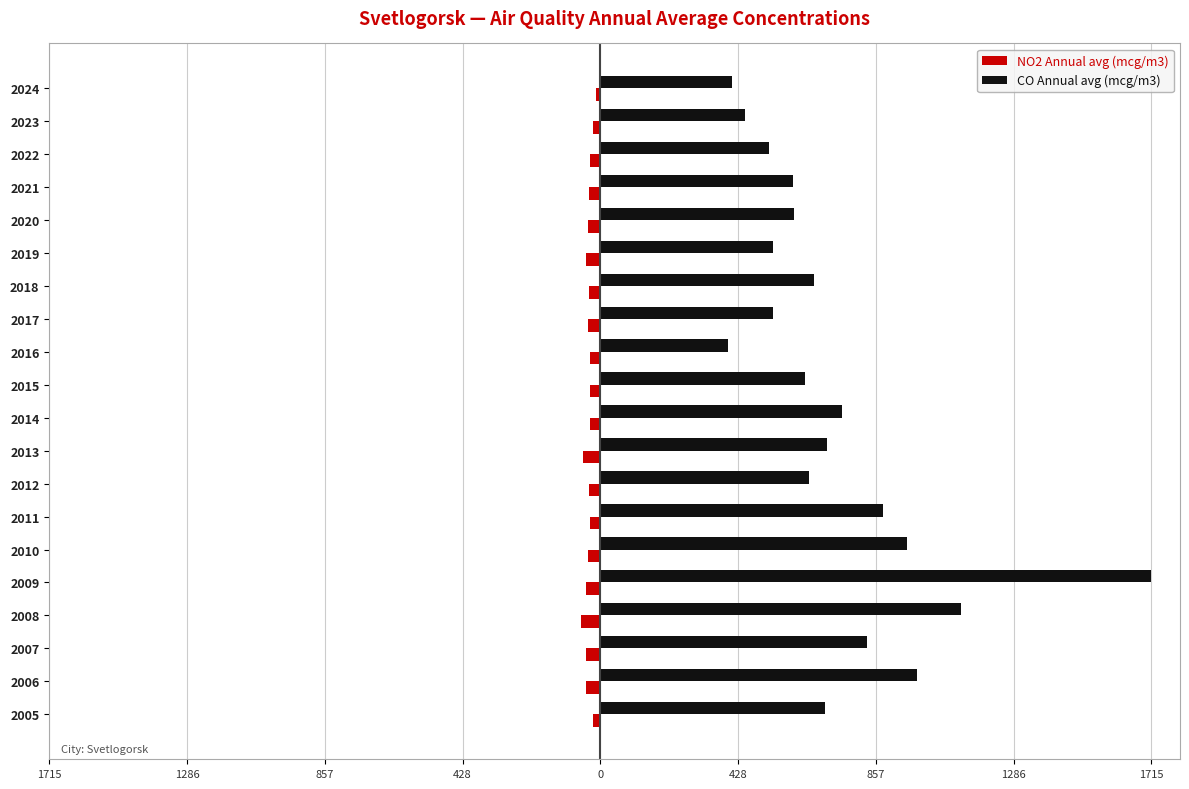

At how many categories does at least one series exceed 1289?

1